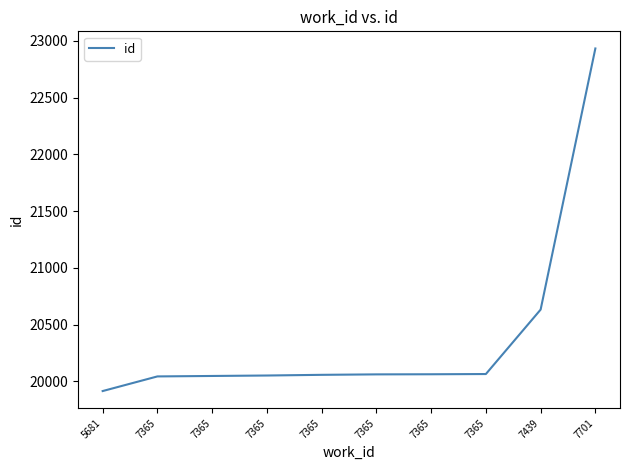

How many lines are shown in the chart?

1